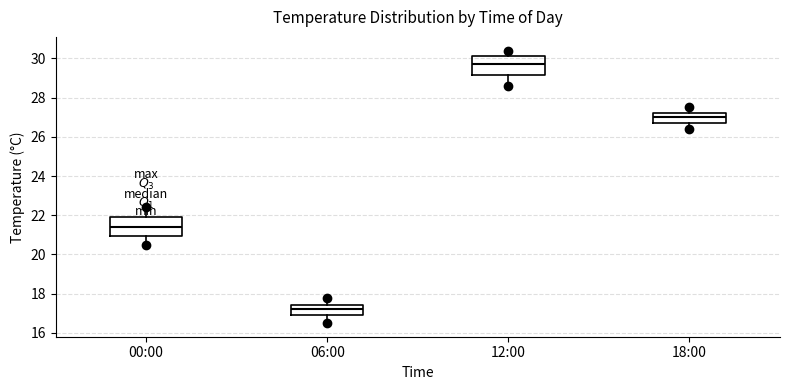

Reading left to right, transcribe this box plot: for each box, give where its median line is, the range the box spans, and where its two whiskers end, as read against the y-axis. The values are not printed on the chart, so give them approximately, as read against the axis.

00:00: median 21.4, box 21.0 to 22.0, whiskers 20.6 to 22.4
06:00: median 17.2, box 17.0 to 17.4, whiskers 16.6 to 17.8
12:00: median 29.8, box 29.2 to 30.2, whiskers 28.6 to 30.4
18:00: median 27.0, box 26.8 to 27.2, whiskers 26.4 to 27.6